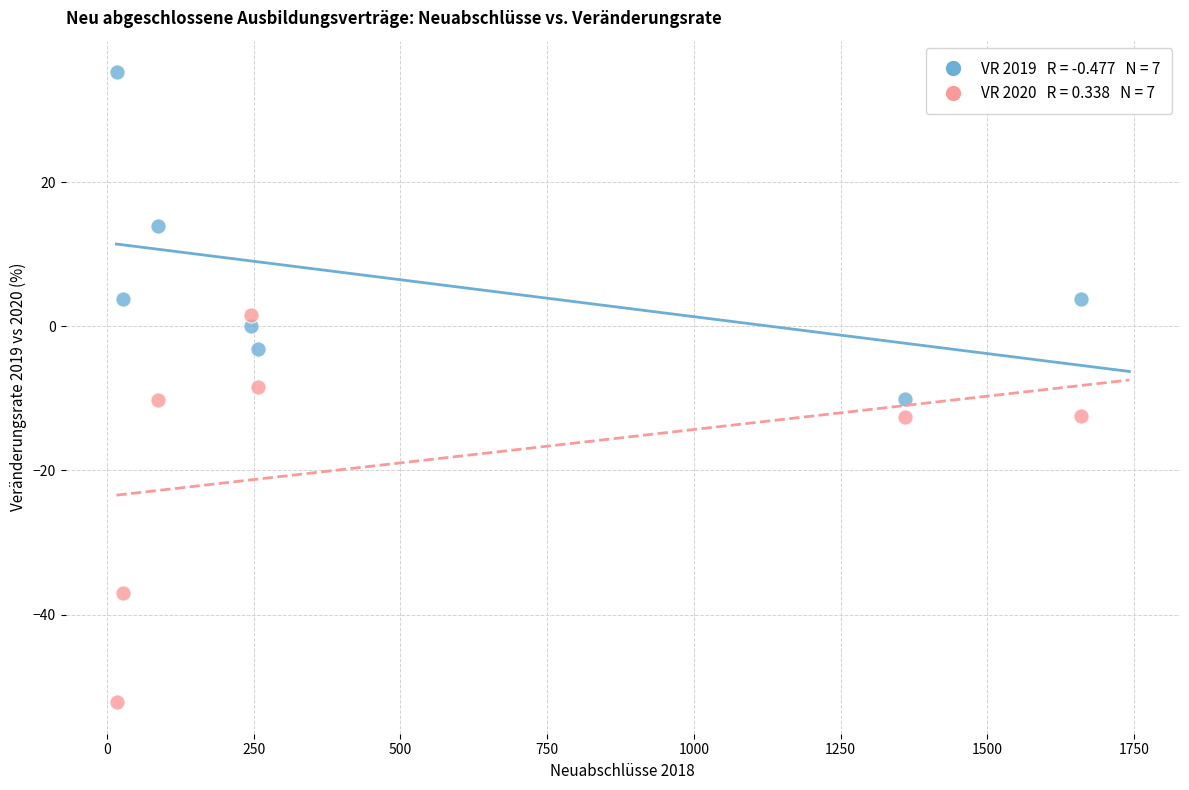

Across all data points, what is the range of X values (max minus min)?

1641.0